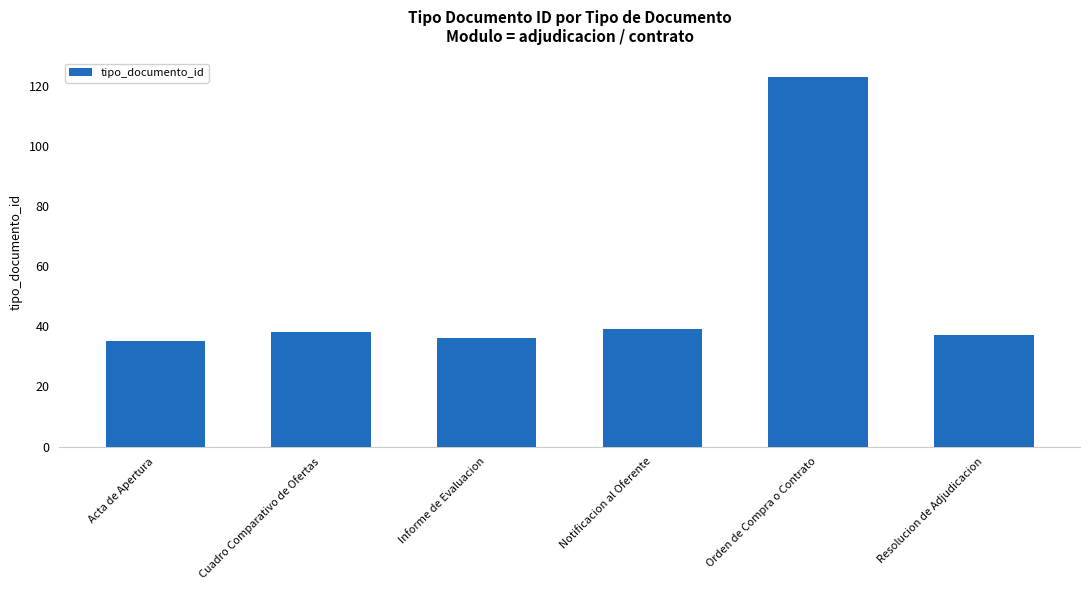

What position from the right is Informe de Evaluacion?

4